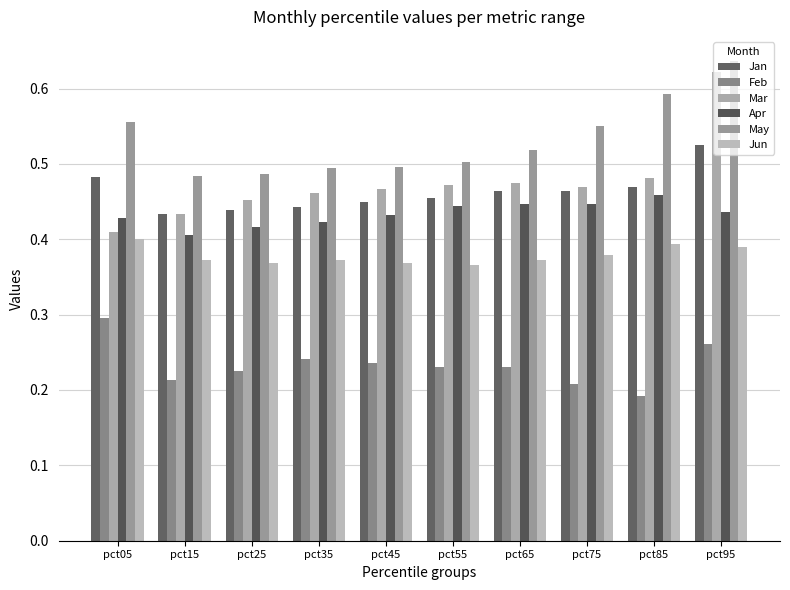

Which series has the largest range (max minus min)?

Mar